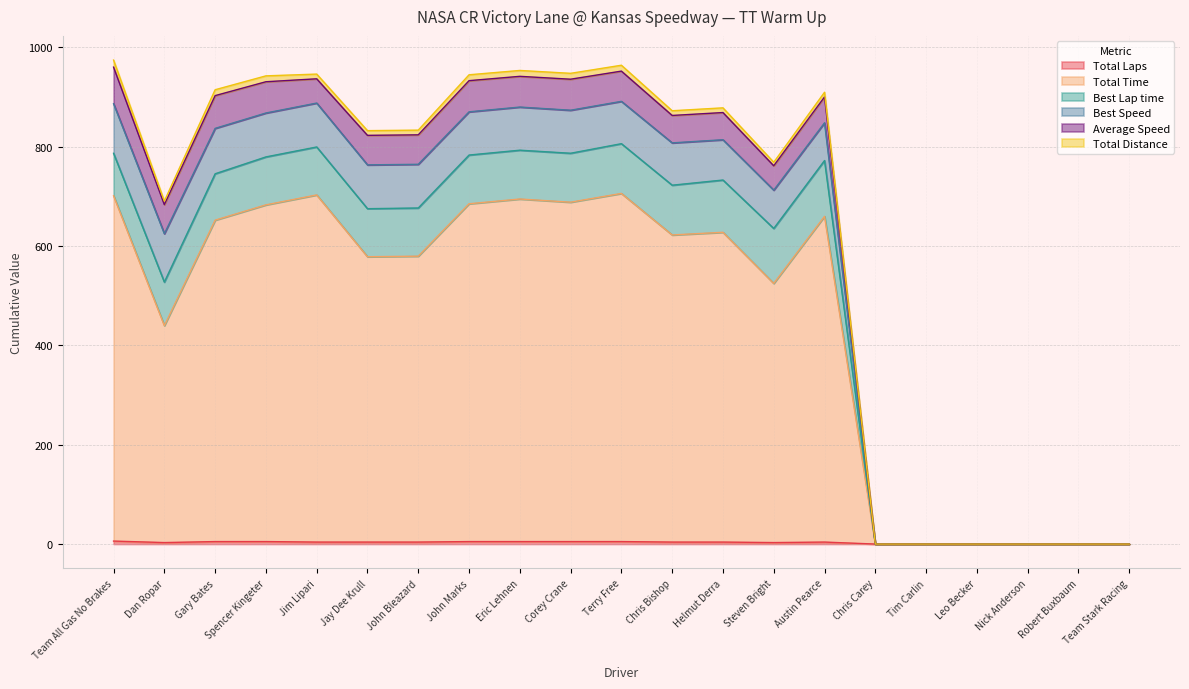

At which label is Total Laps closest to 3?

Dan Ropar